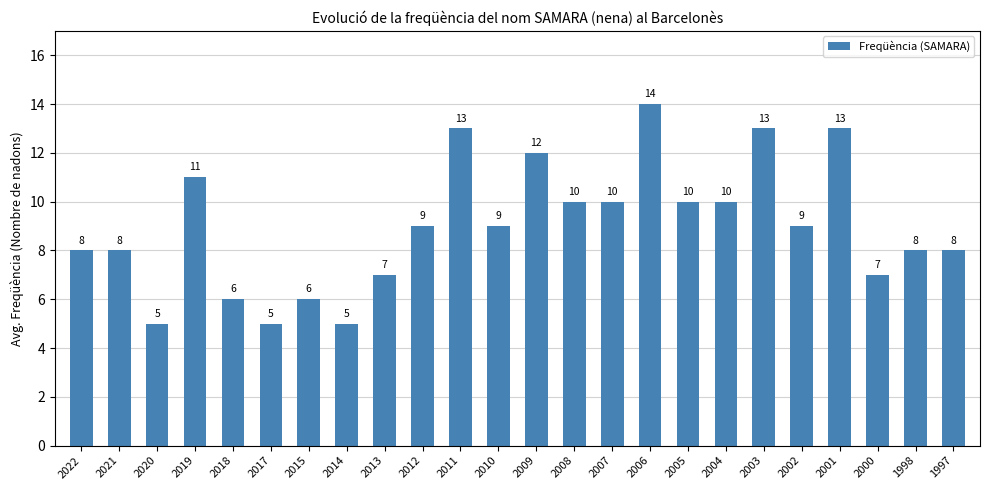

What is the value of the 15th bar from the left?

10